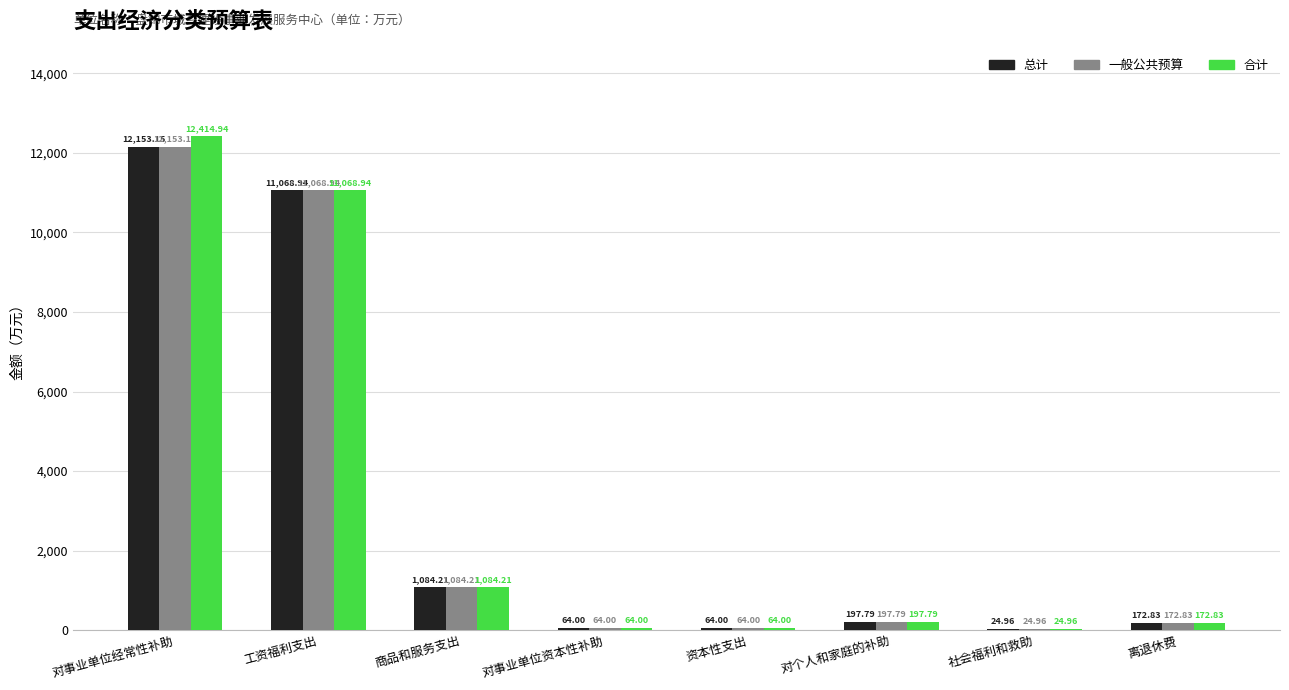

What is the sum of all 总计 values?

24829.9